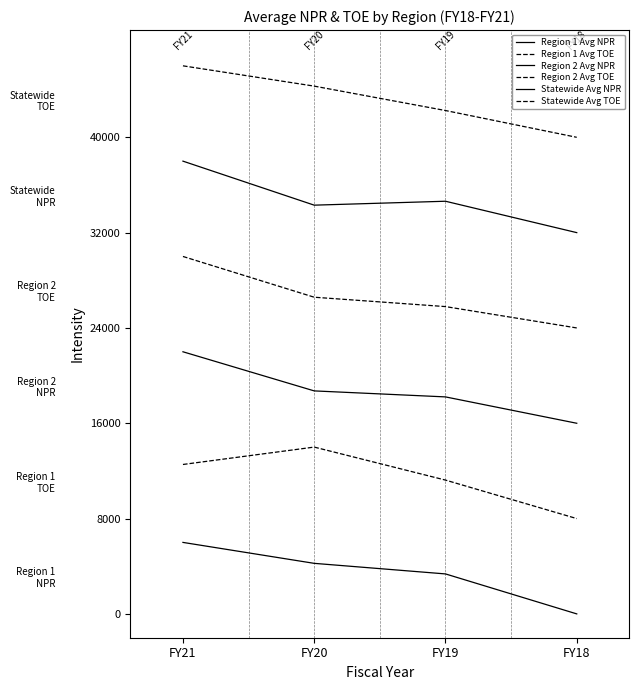

True or false: Region 2 Avg NPR and Region 2 Avg TOE cross at least once.

False